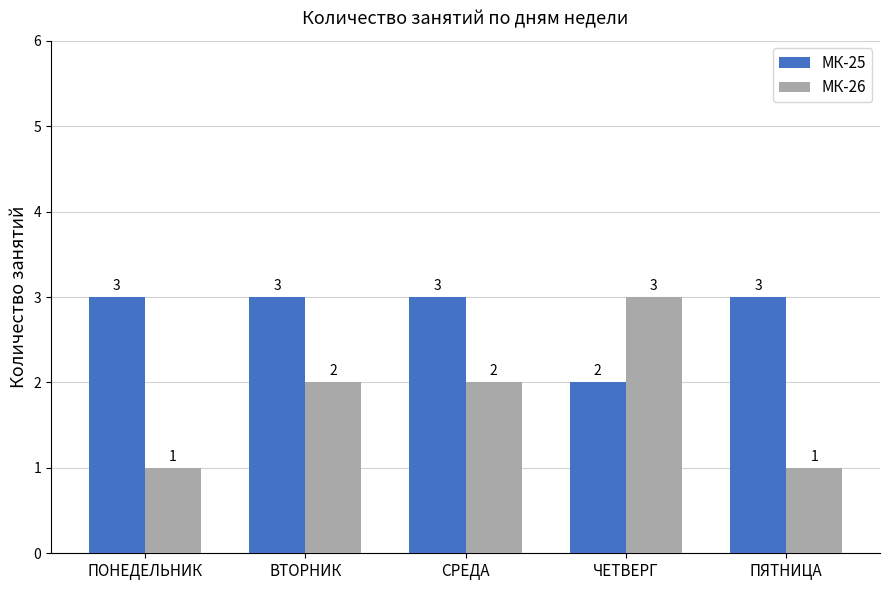

Count the МК-25 values in the range 3 to 4.

4